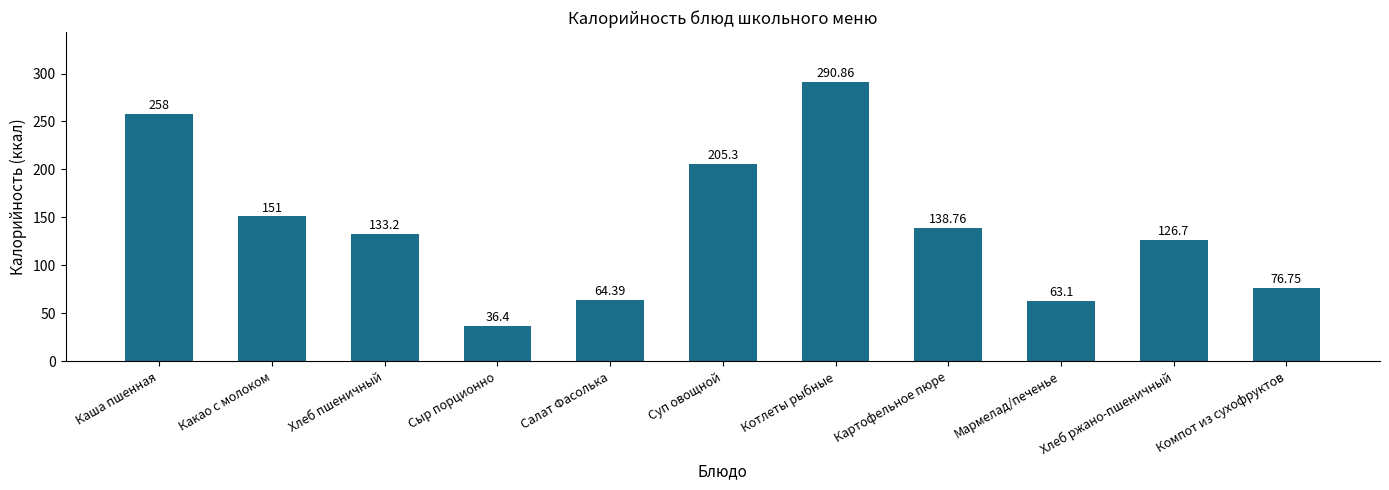

What is the label of the 6th bar from the right?

Суп овощной